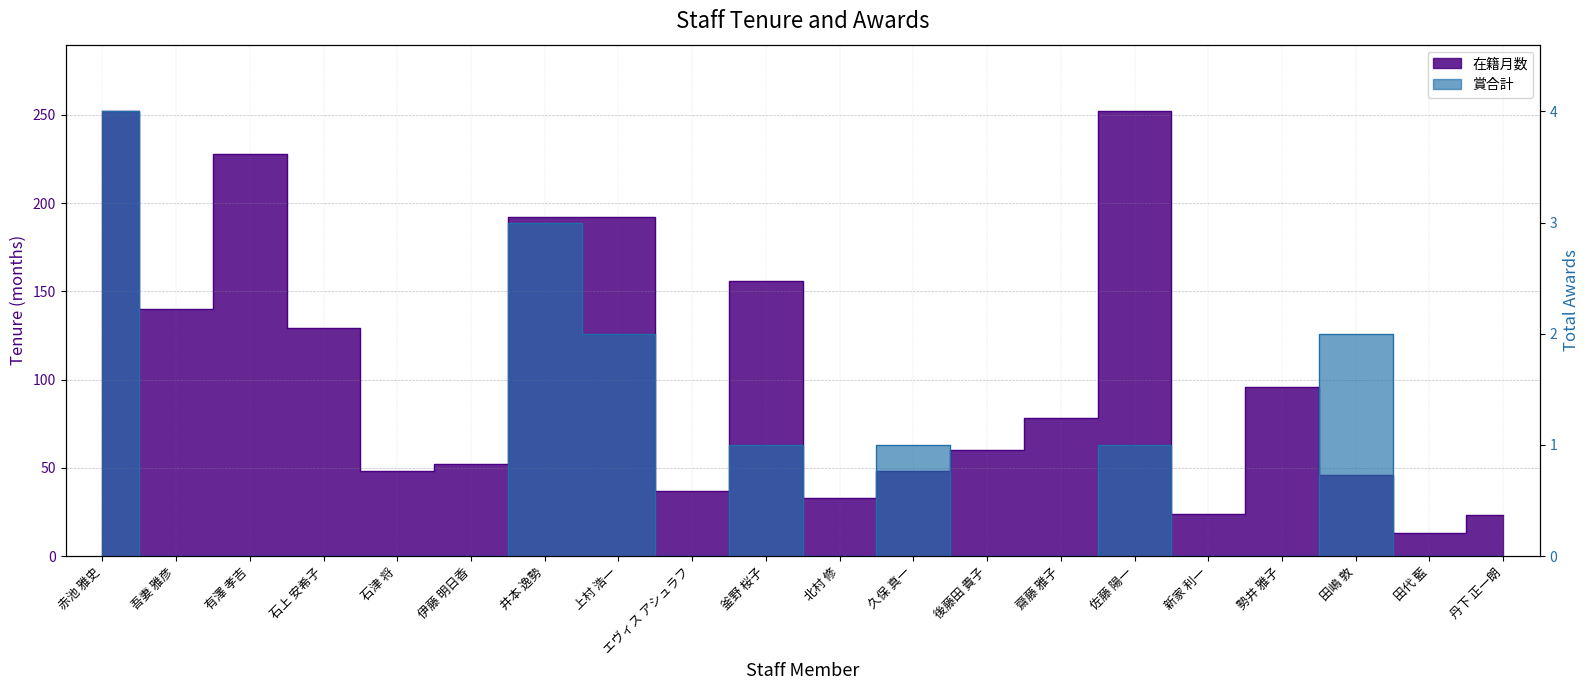

Where is the first local maximum for 賞合計?

井本 逸勢